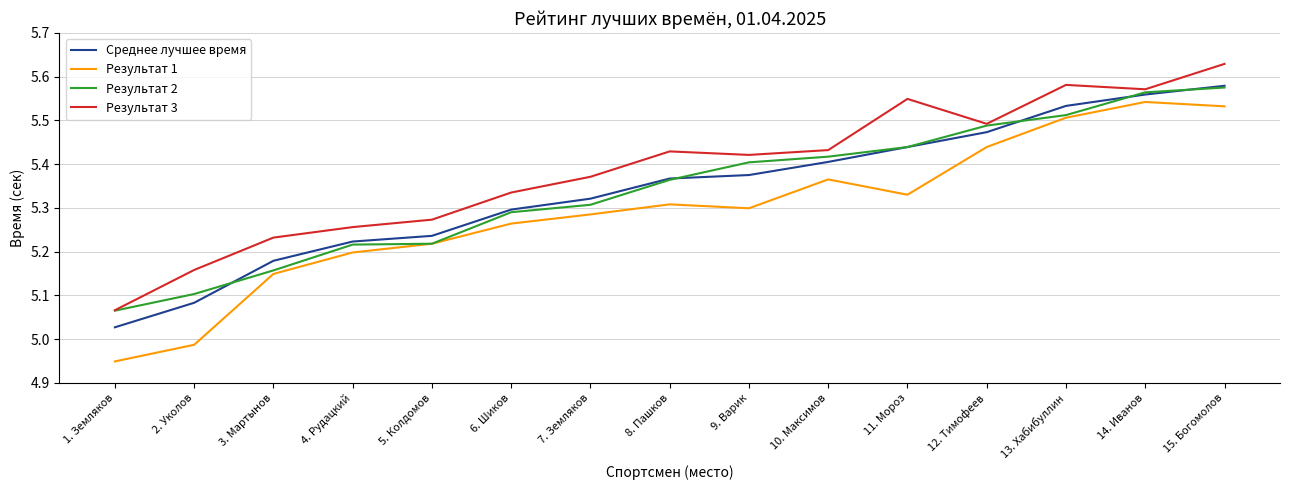

What position from the right is 8. Пашков?

8